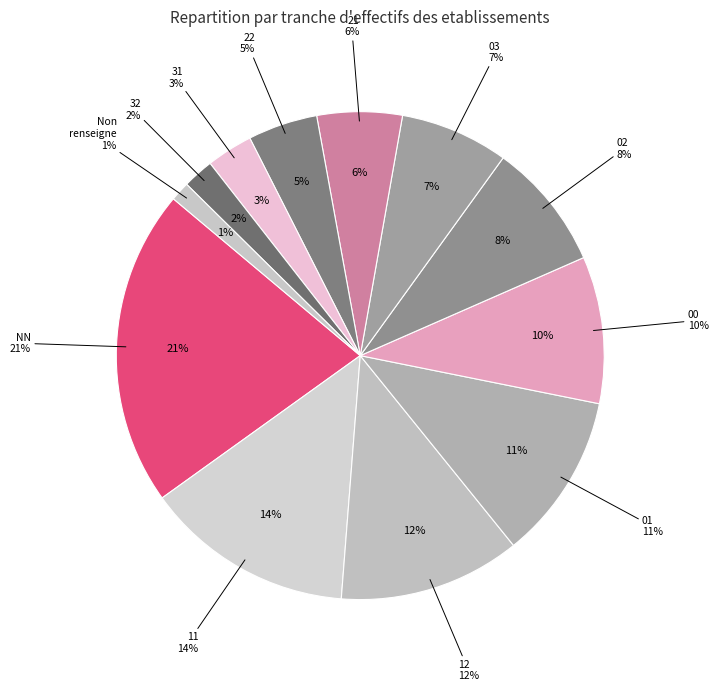

To the nearest percent, what is the average slice percentage?

8%